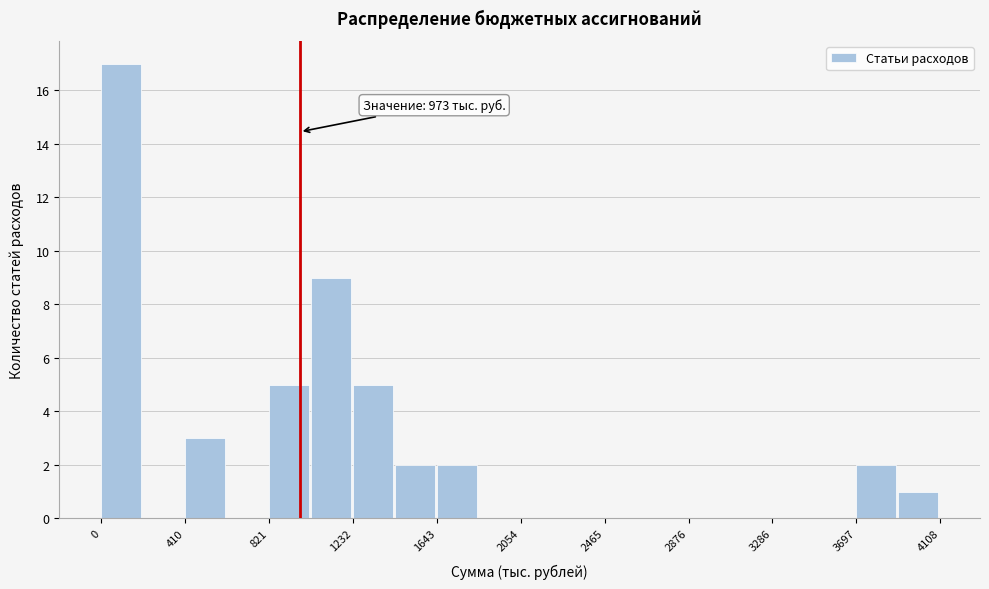

Which range on the x-axis has the tallest bar?

0 to 200